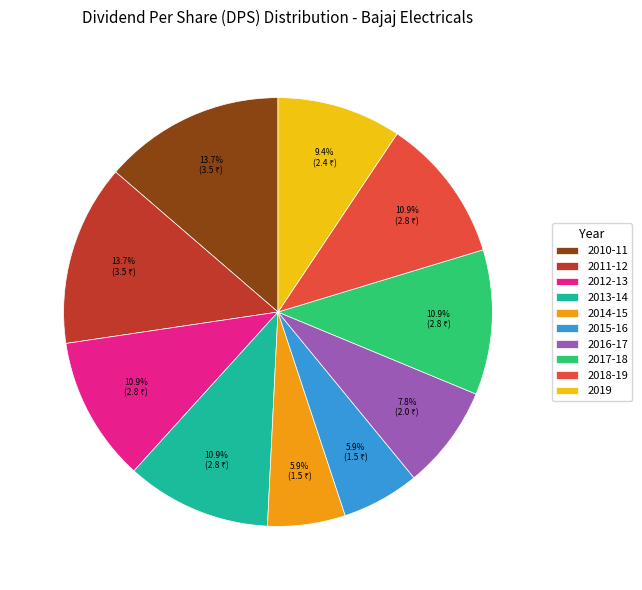

What percentage is the 2018-19 slice, to the nearest percent?

11%